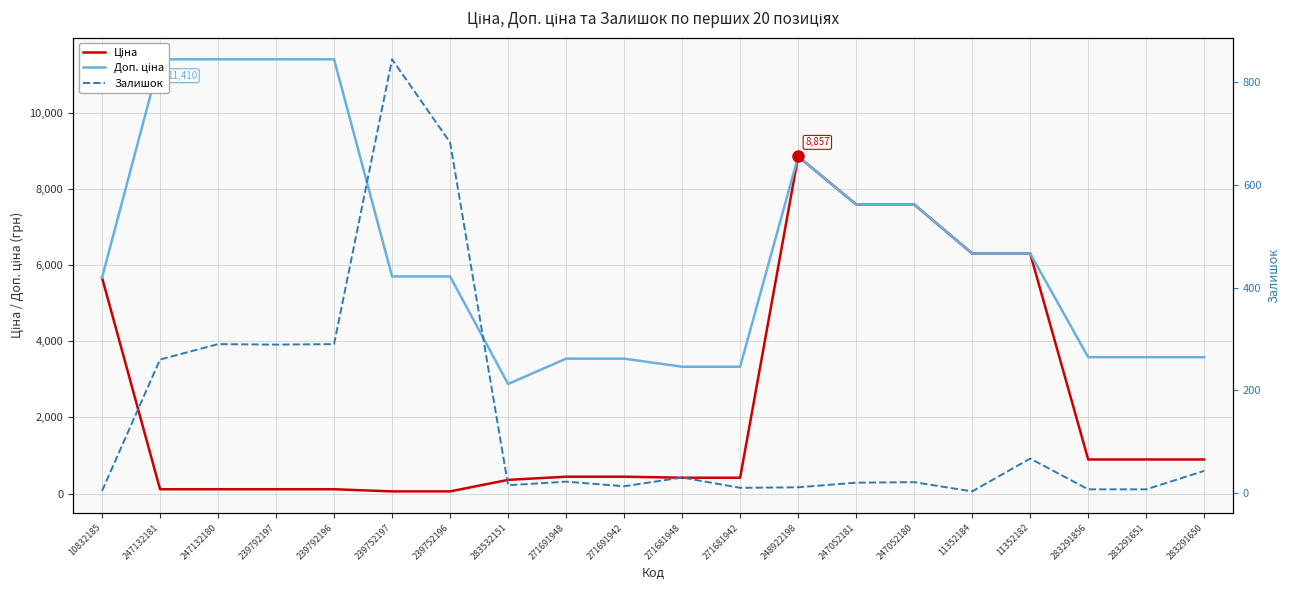

Reading left to right, extract all data points from this chart.

Ціна: 10832185=5673.8	247132181=114.1	247132180=114.1	239792197=114.1	239792196=114.1	239752197=57.0	239752196=57.0	283532151=359.9	271691948=443.1	271691942=443.1	271681948=416.6	271681942=416.6	248922198=8856.7	247052181=7596.5	247052180=7596.5	11352184=6308.8	11352182=6308.8	283291856=895.9	283291651=895.9	283291650=895.9
Доп. ціна: 10832185=5673.8	247132181=11410.0	247132180=11410.0	239792197=11410.0	239792196=11410.0	239752197=5705.0	239752196=5705.0	283532151=2878.8	271691948=3545.0	271691942=3545.0	271681948=3332.5	271681942=3332.5	248922198=8856.7	247052181=7596.5	247052180=7596.5	11352184=6308.8	11352182=6308.8	283291856=3583.6	283291651=3583.6	283291650=3583.6
Залишок: 10832185=4.0	247132181=260.0	247132180=290.0	239792197=289.0	239792196=290.0	239752197=845.0	239752196=683.0	283532151=15.0	271691948=22.0	271691942=13.0	271681948=30.0	271681942=10.0	248922198=11.0	247052181=20.0	247052180=21.0	11352184=3.0	11352182=67.0	283291856=7.0	283291651=7.0	283291650=43.0